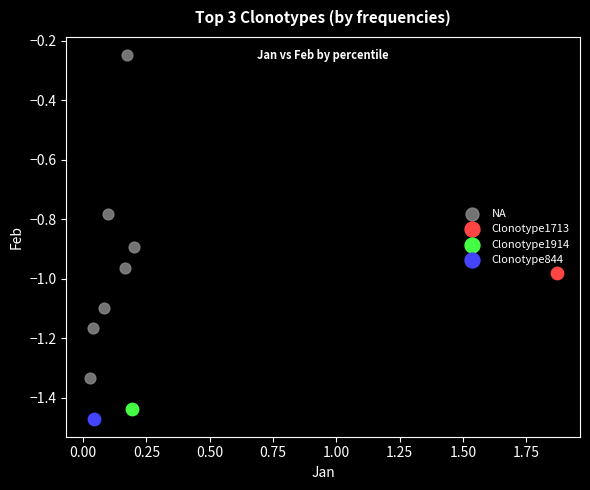

What are all the series names shown in the legend?

NA, Clonotype1713, Clonotype1914, Clonotype844